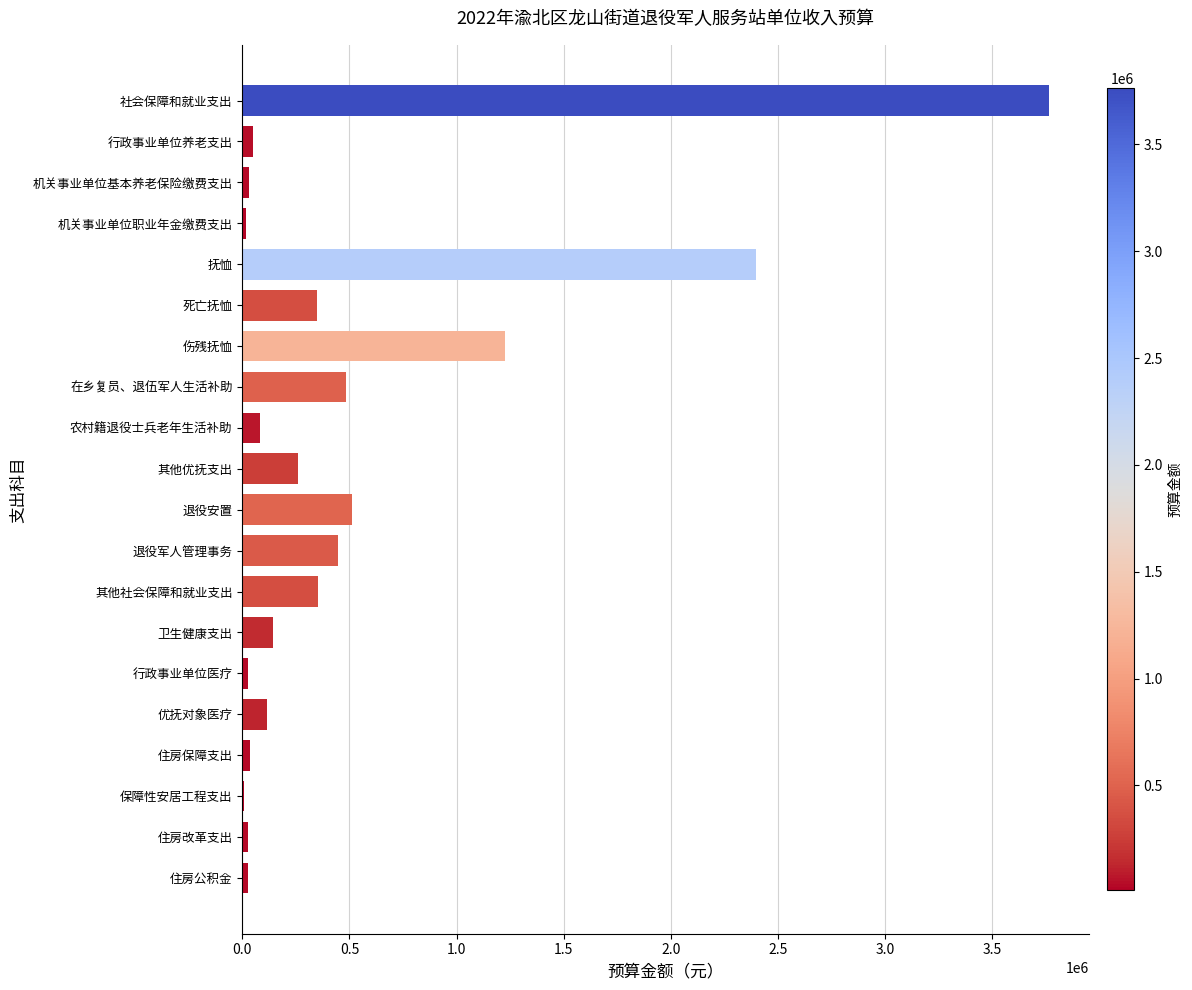

True or false: the data shows 2186863.0 at 伤残抚恤.

False